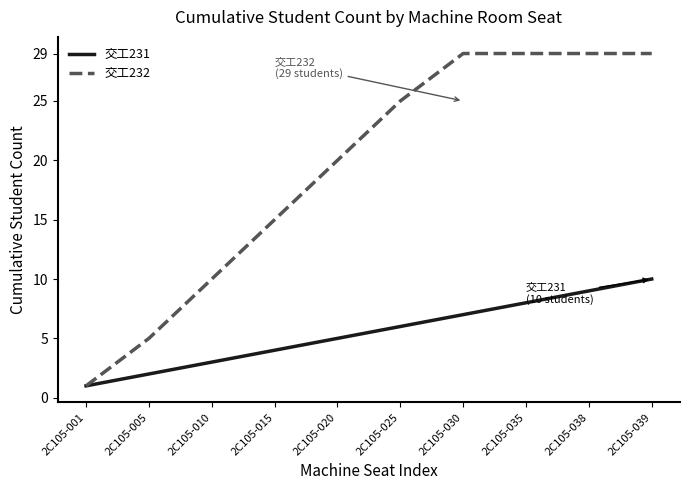

Which series has the largest range (max minus min)?

交工232